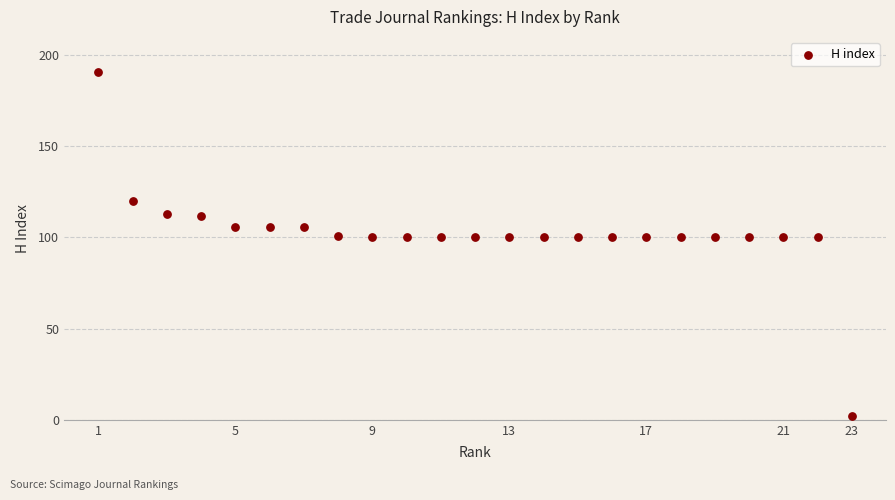

What is the range of X values (max minus min)?

22